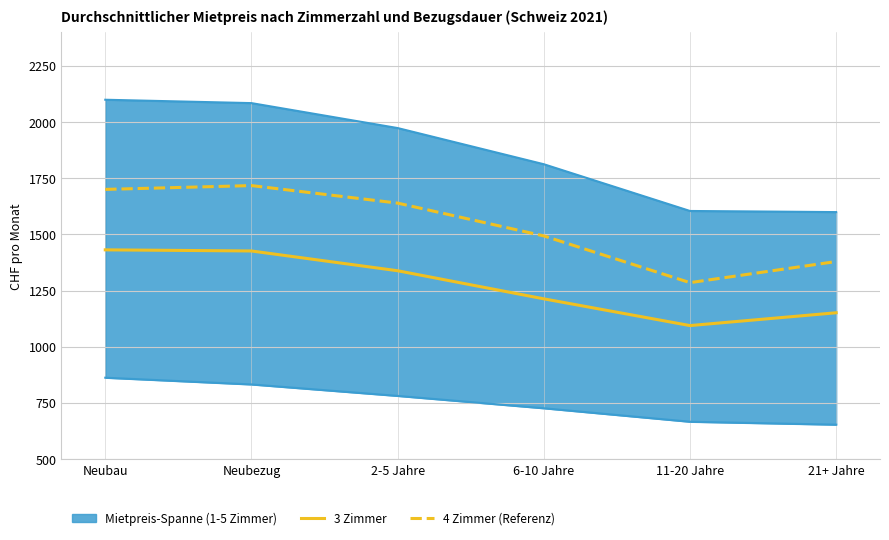

Count the number of categories in the chart.

6